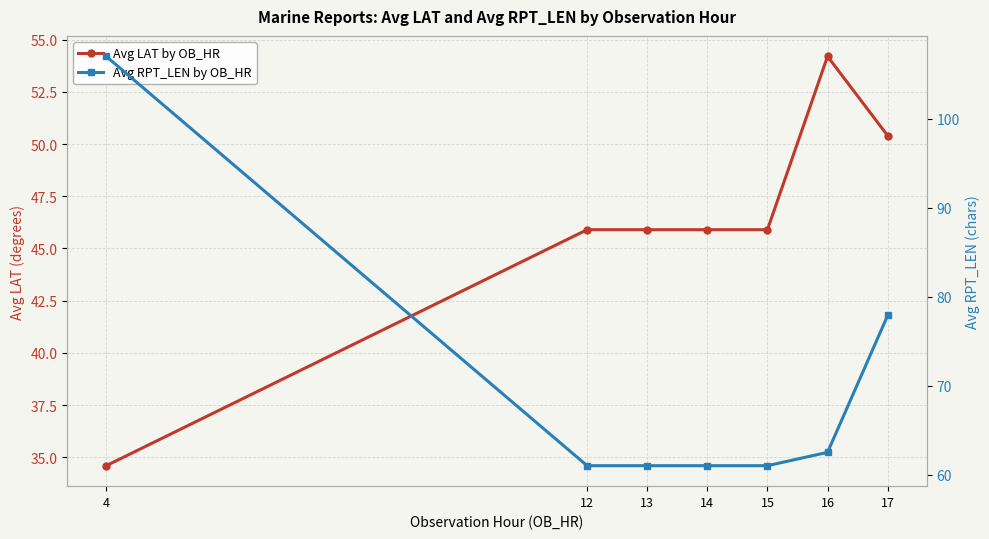

True or false: Avg LAT by OB_HR has a value of 80.7 at 14.

False